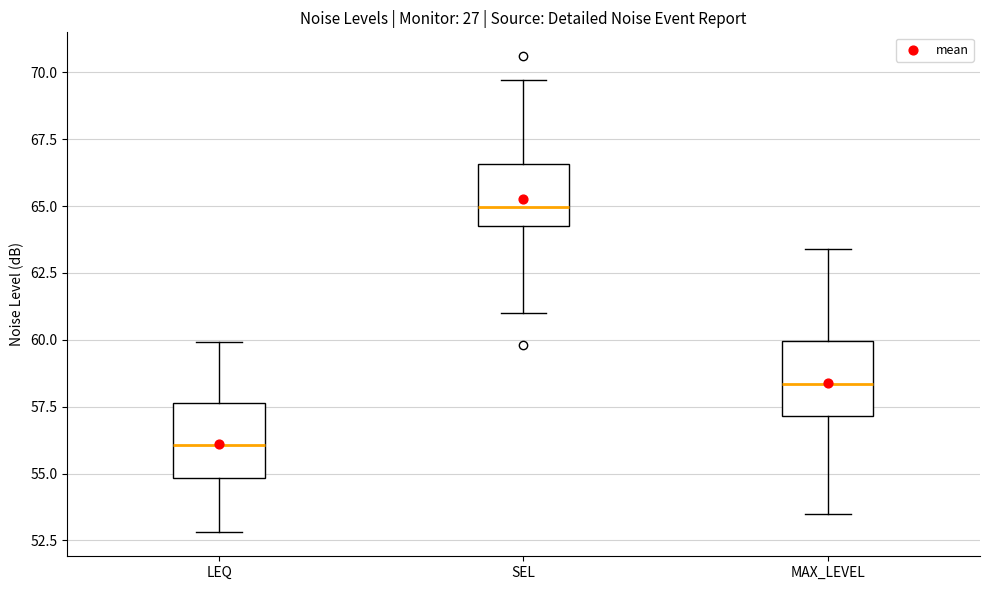

Which box's median line is the lowest?

LEQ